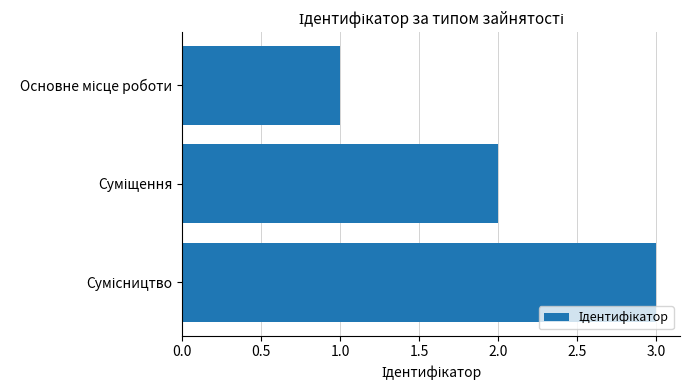

What is the sum of all values?

6